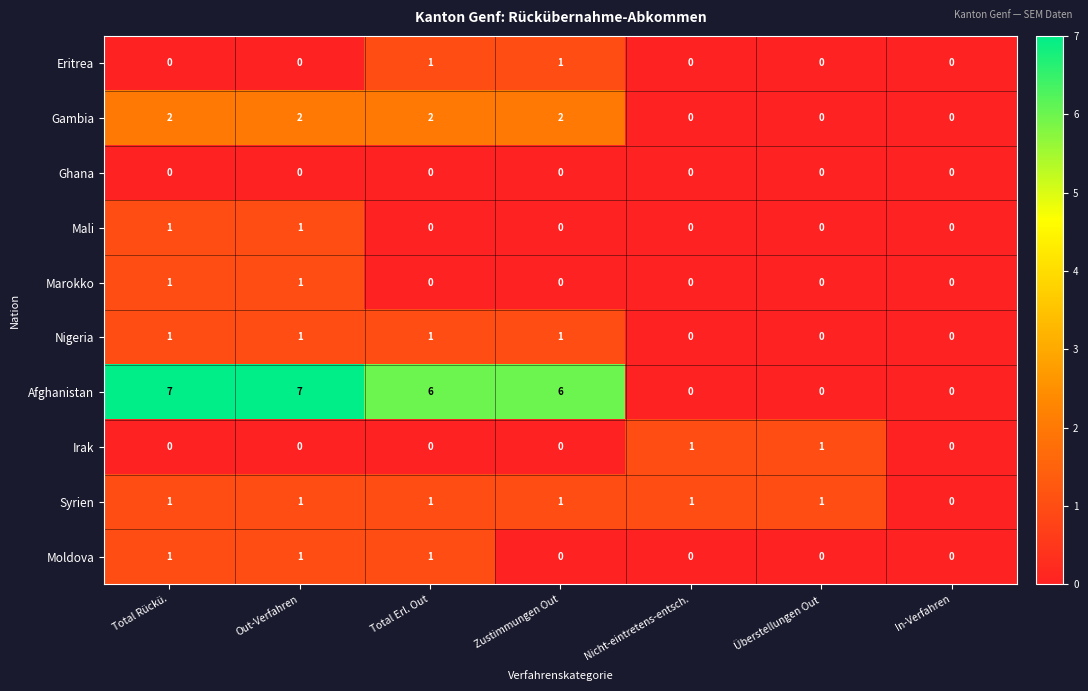

What is the spread (max minus min) of values at Total Erl. Out?

6